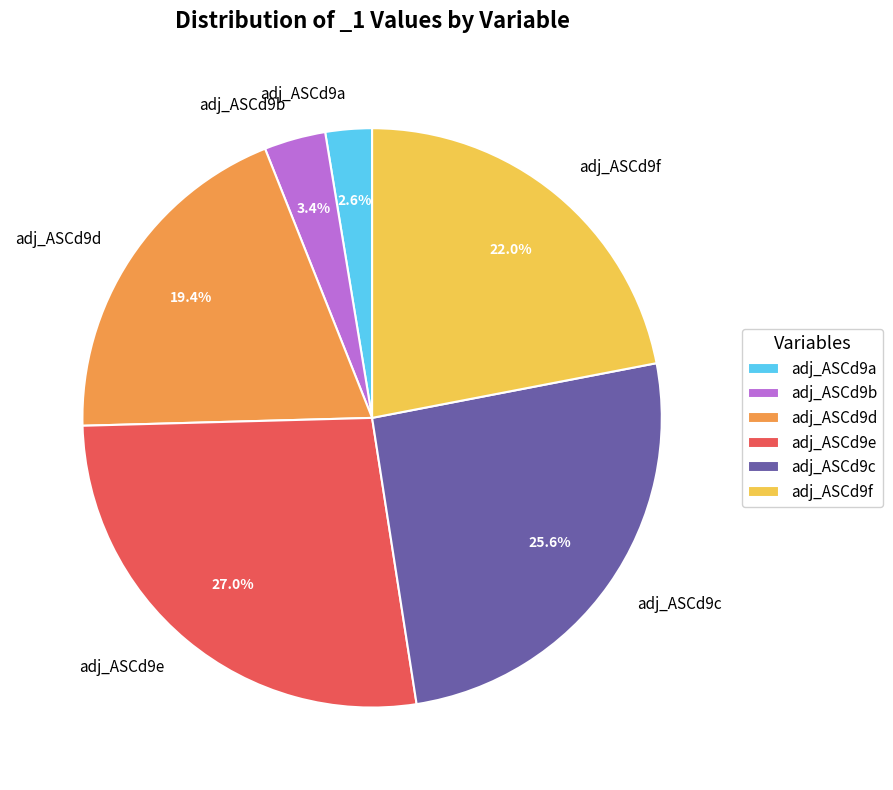

What percentage is the adj_ASCd9e slice, to the nearest percent?

27%